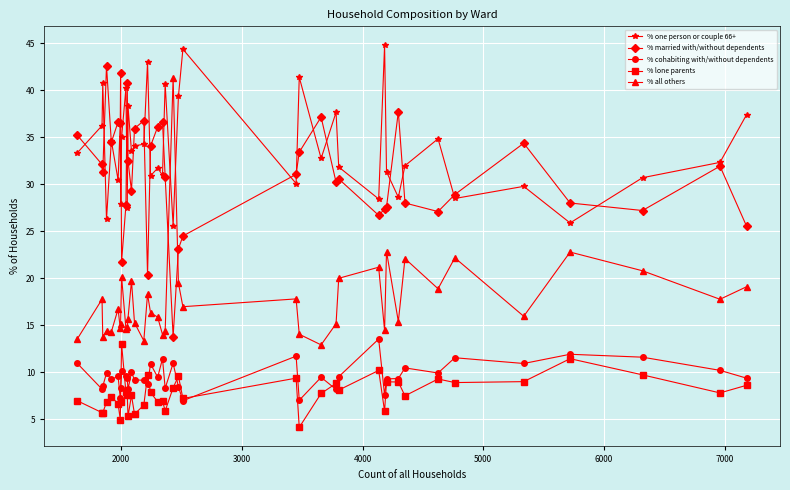

What is the value of the % one person or couple 66+ point at the 18th from the left?

31.7